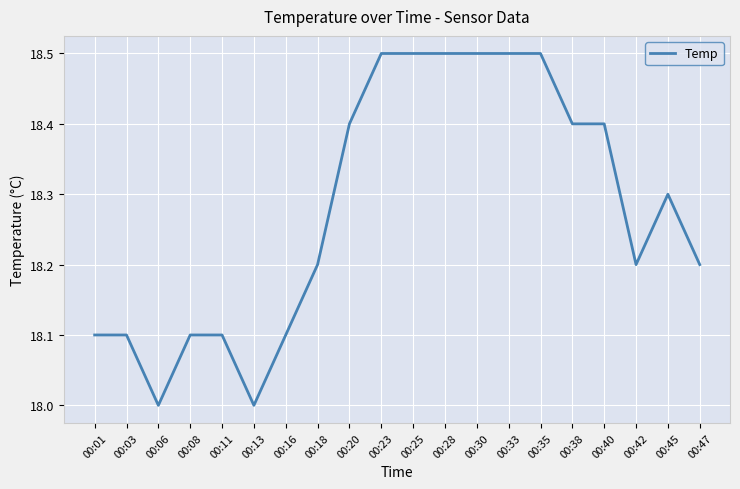

What is the difference between the values at 00:18 and 00:25?

0.3